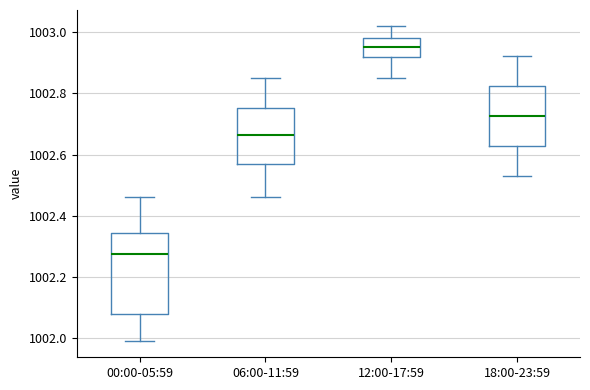

Which box is the tallest, from its lower edge to its upper edge?

00:00-05:59